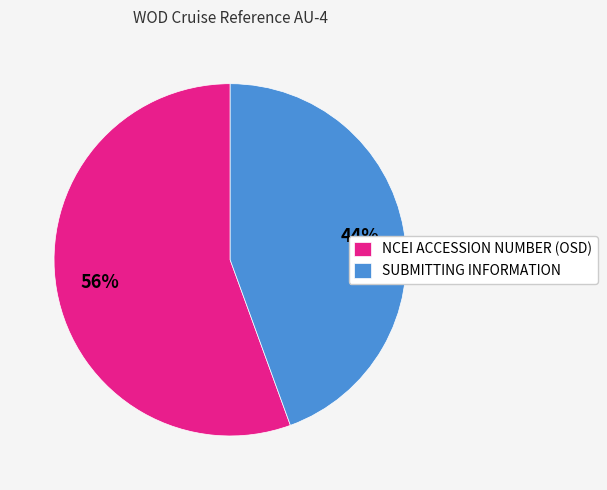

What is the smallest slice in the pie chart?

SUBMITTING INFORMATION